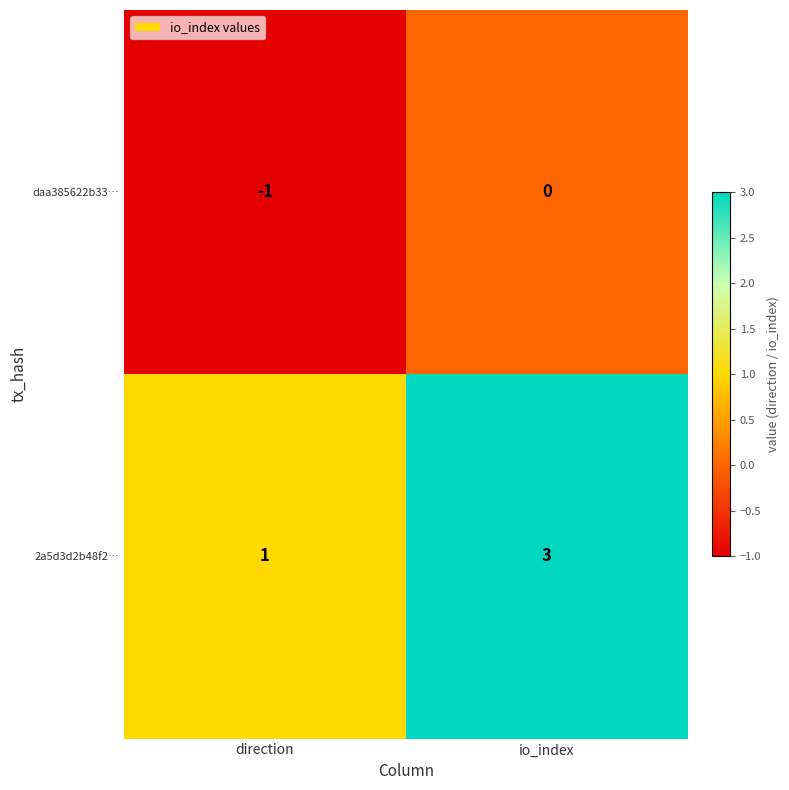

Is the value of daa385622b33… at io_index greater than the value of 2a5d3d2b48f2… at io_index?

No